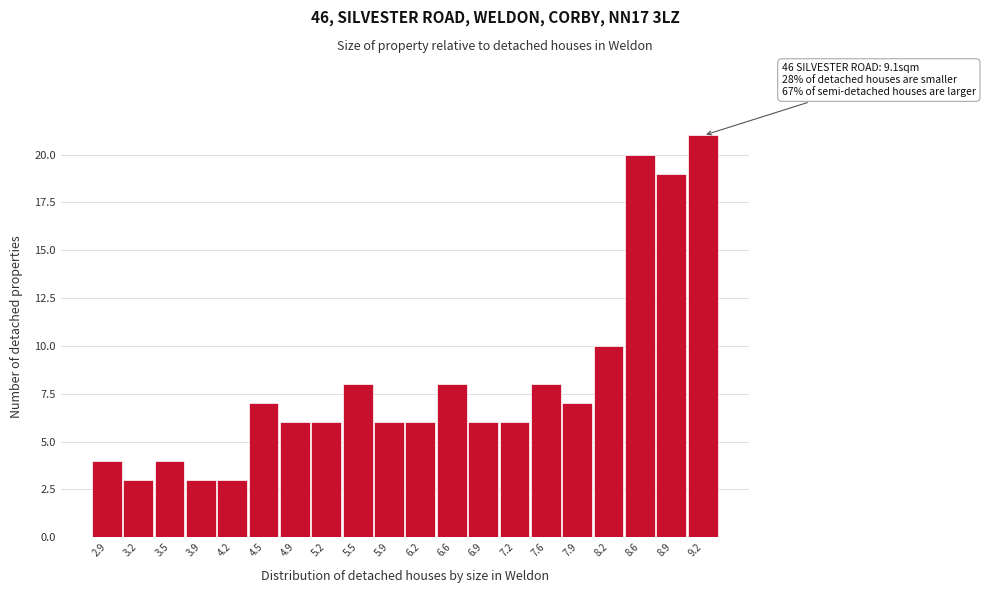

Which range on the x-axis has the tallest bar?

9.065 to 9.400